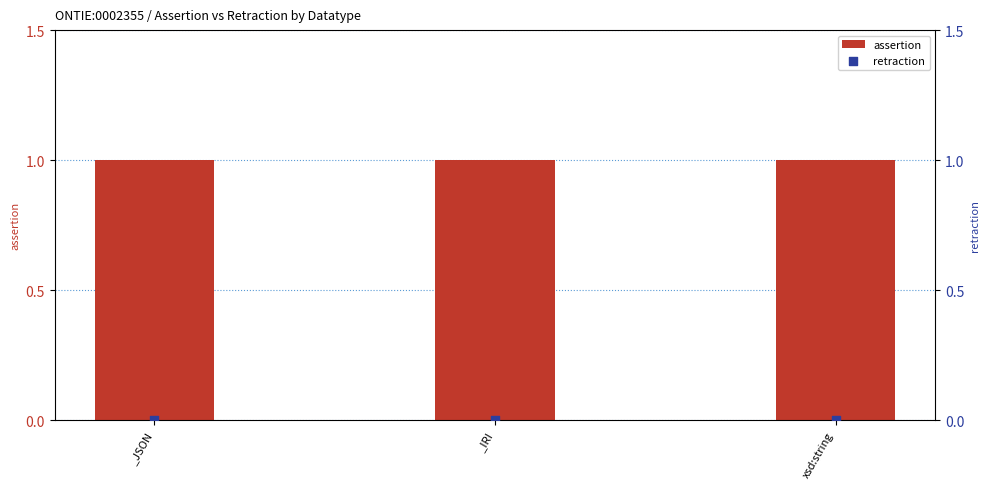

At how many categories does at least one series exceed 0?

3